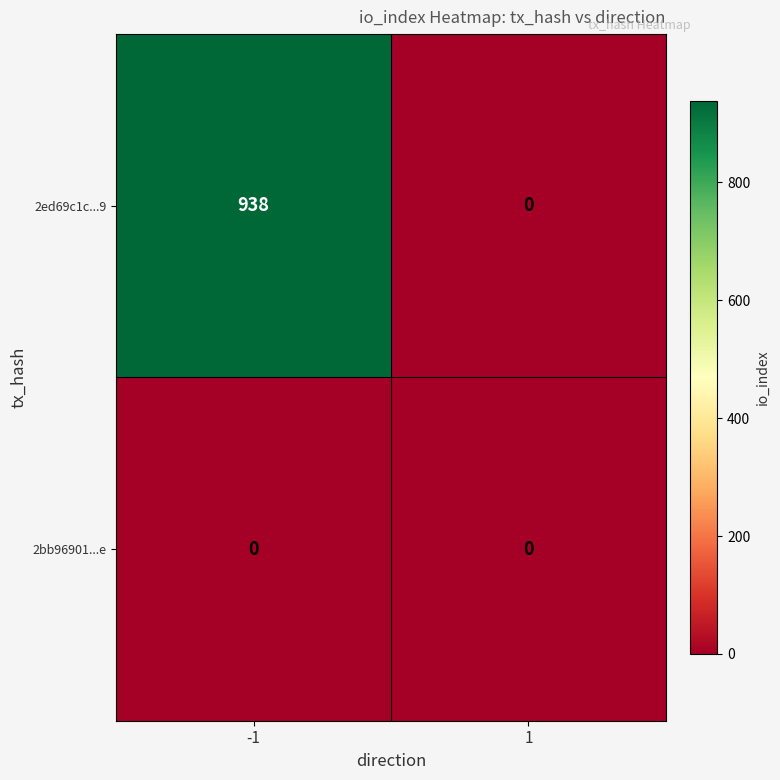

What is the maximum value for 2ed69c1c...9?

938